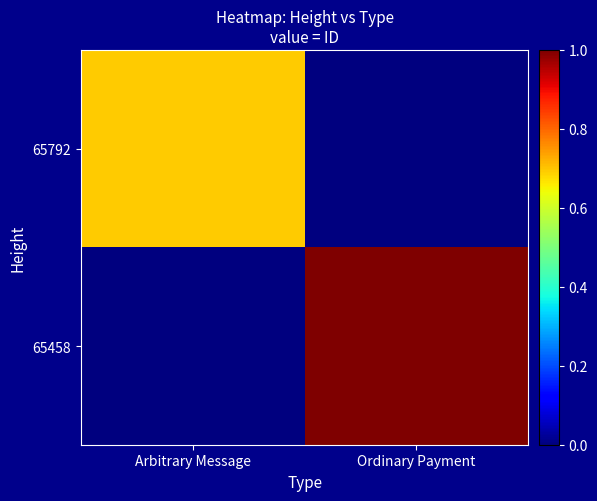

Rank the series by their average value, from lowest to highest.

65792, 65458